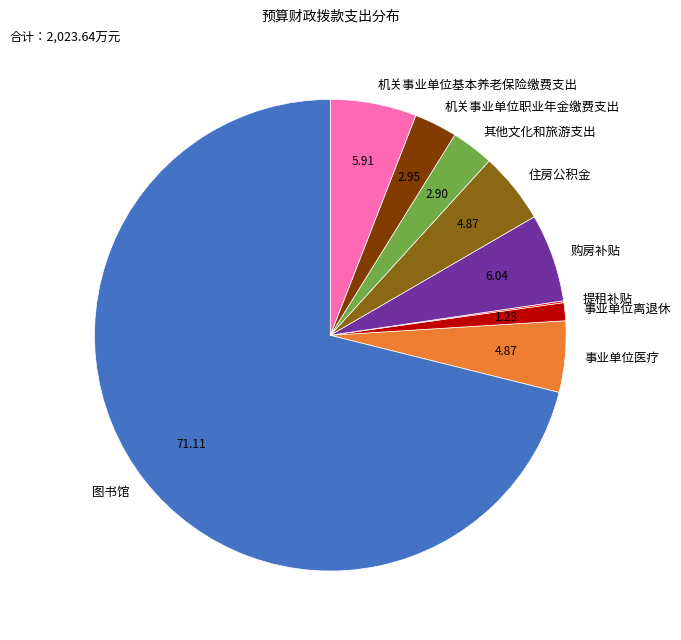

Does any single category account for the majority?

Yes